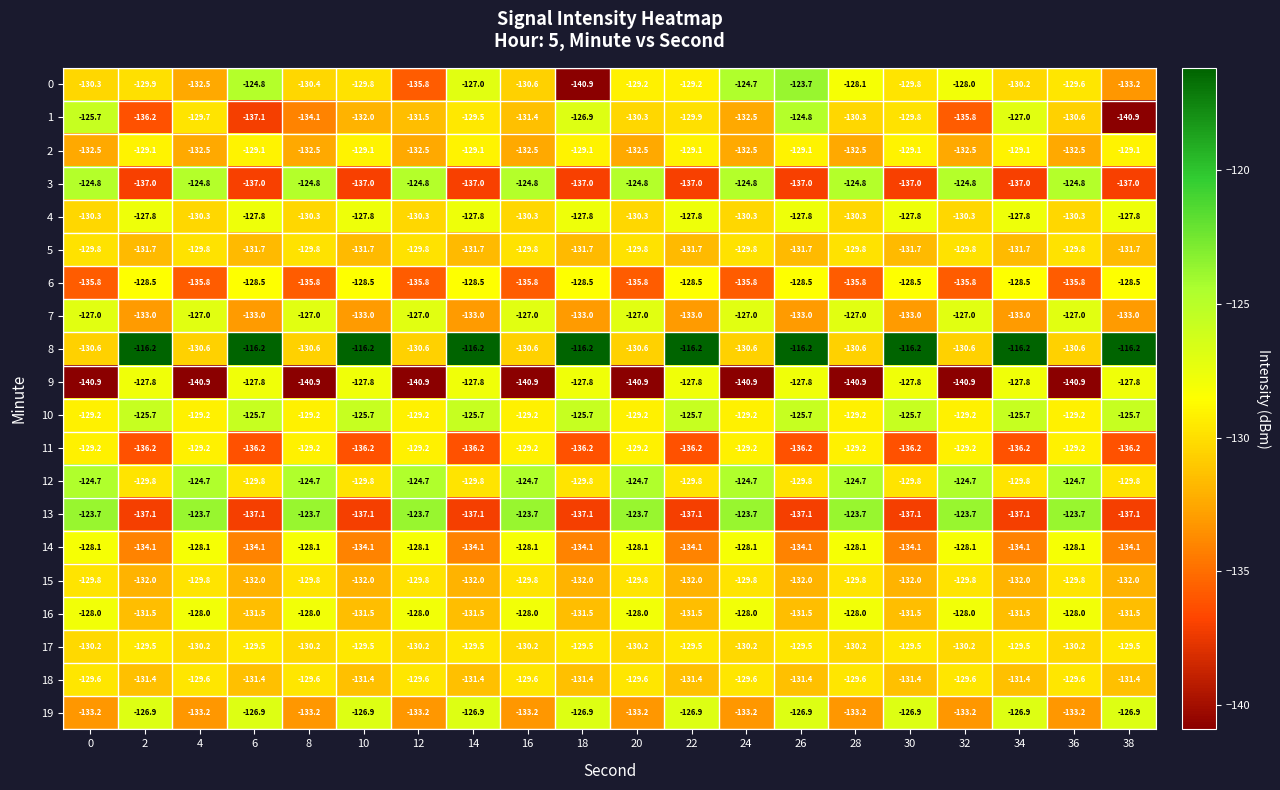

What is the spread (max minus min) of values at 22?

20.9